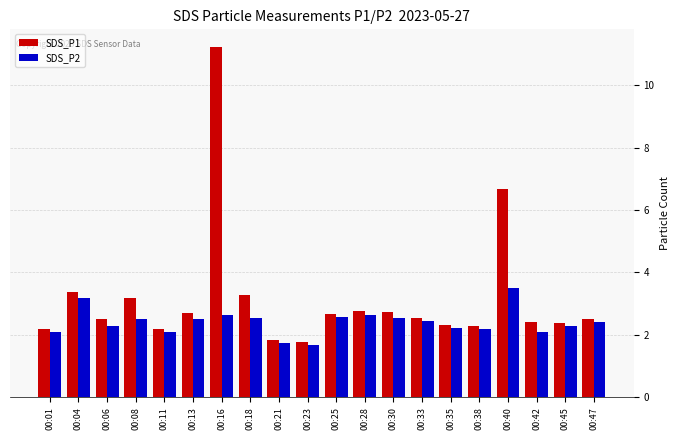

At which label does SDS_P1 reach its peak?

00:16